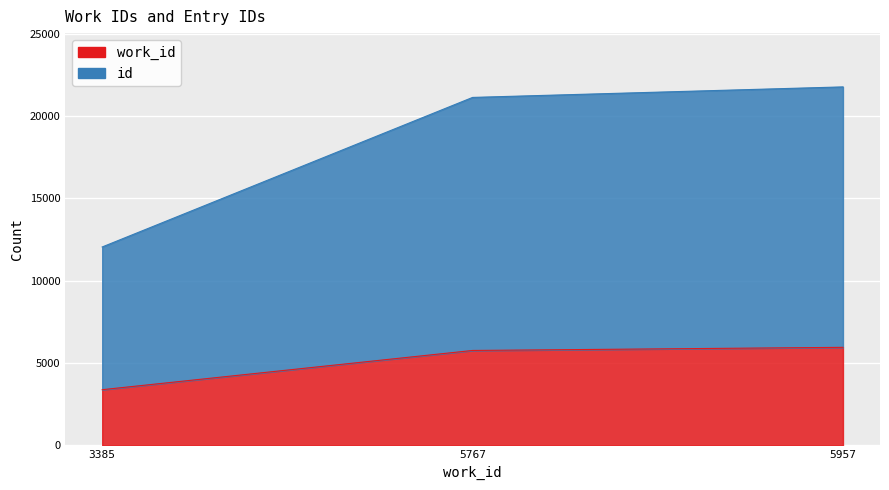

Where is id nearest to the value 16910?

5767